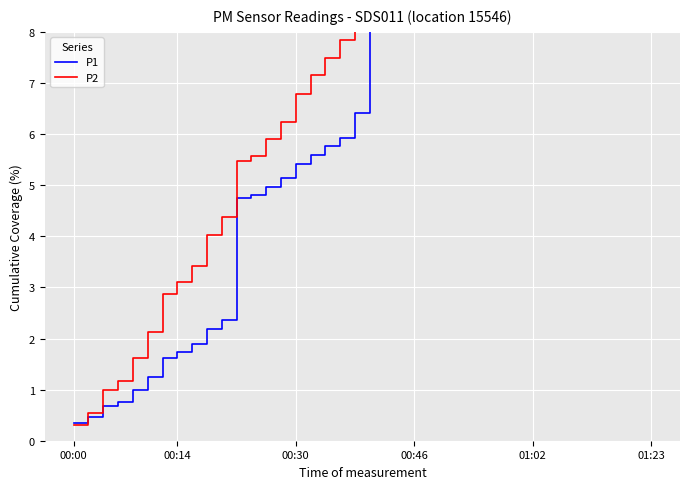

True or false: P1 has a value of 5.6 at 24.

False